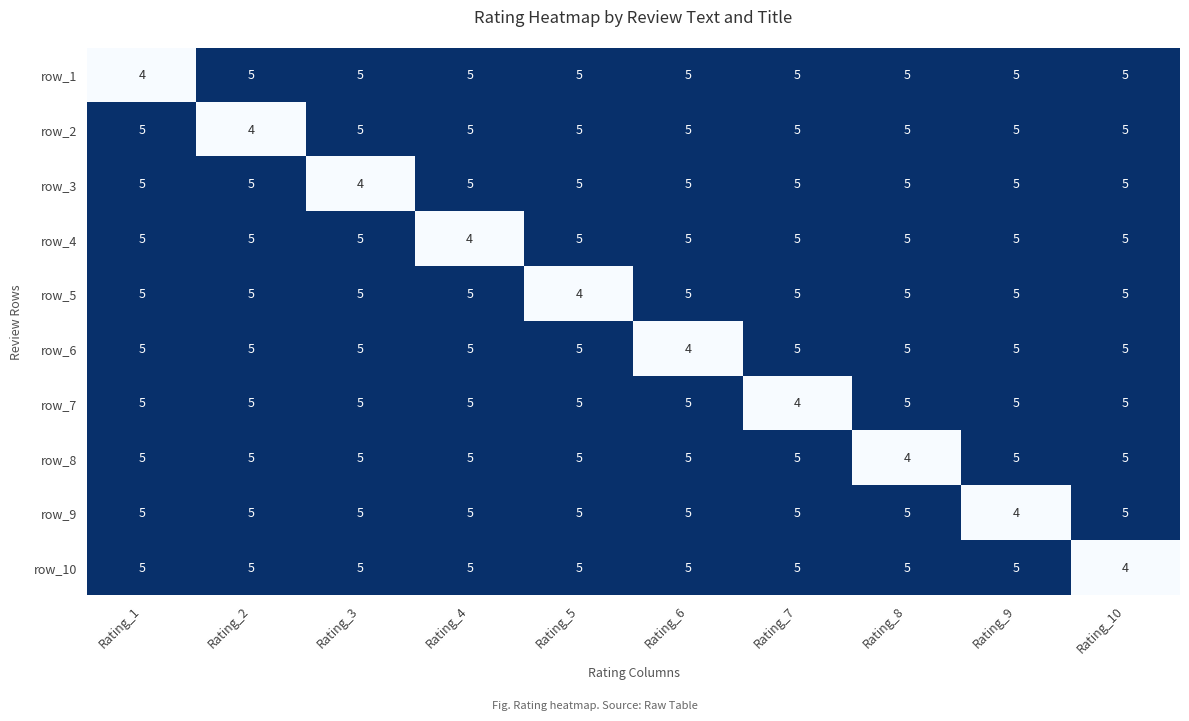

What is the difference between the maximum and minimum values in the row_2 series?

1